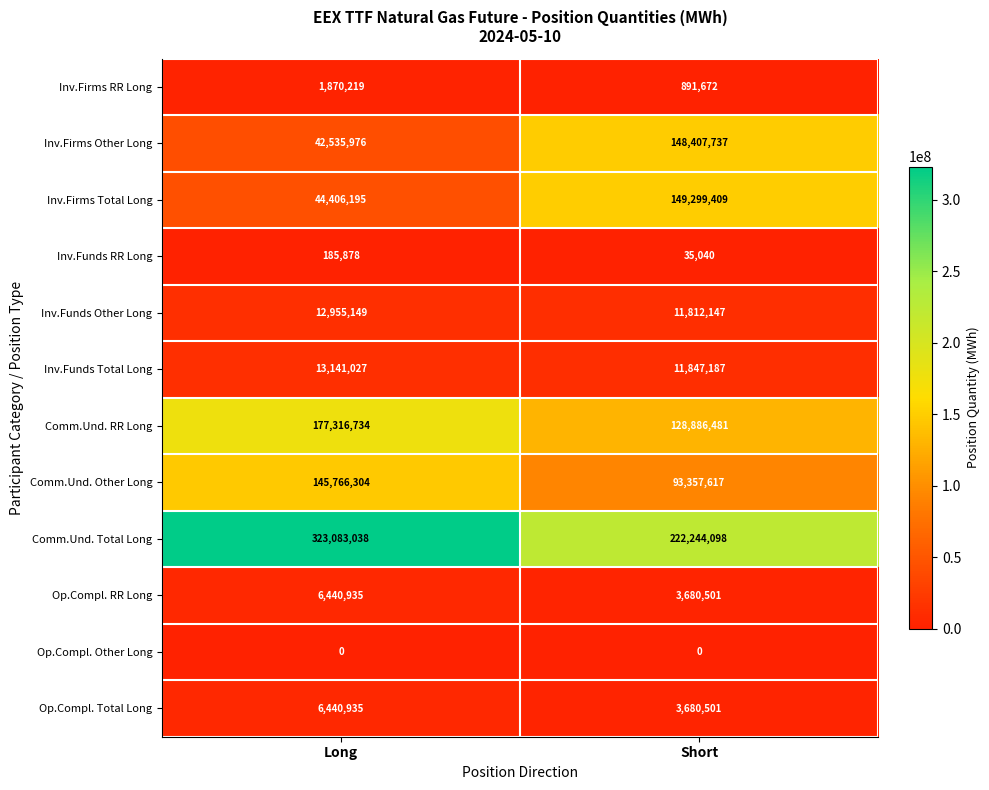

Rank the categories by Inv.Firms Other Long value from highest to lowest.

Short, Long